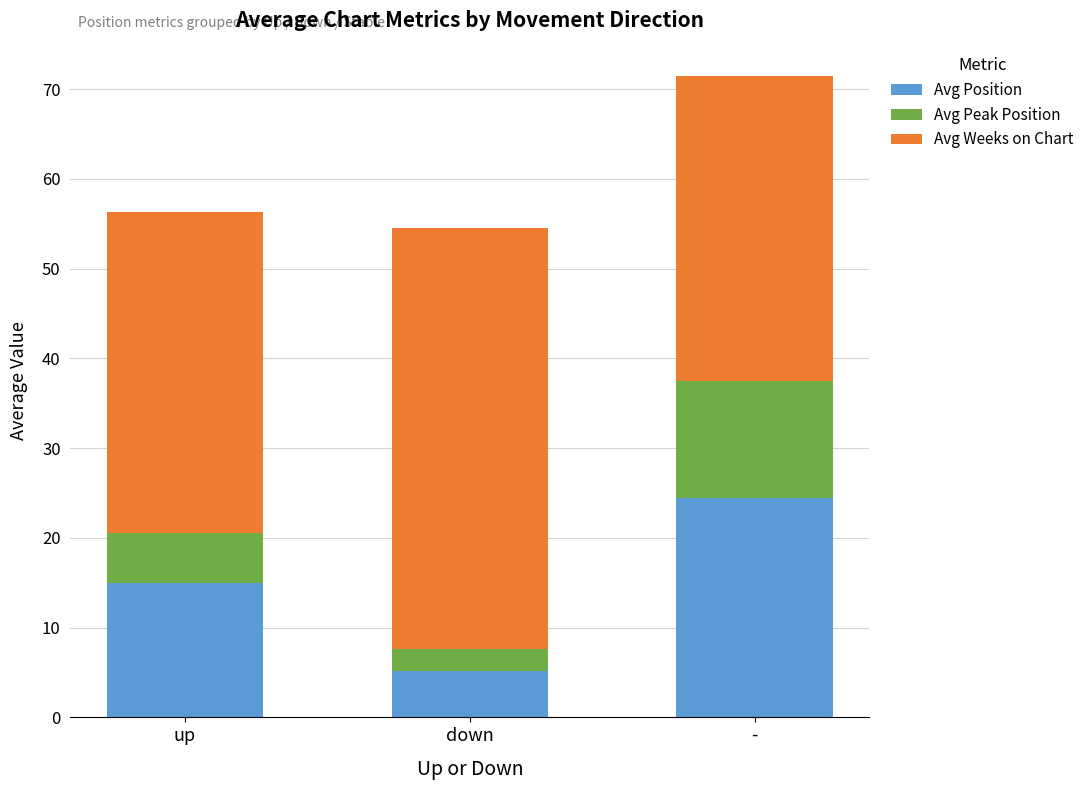

What is the sum of all Avg Position values?

44.7